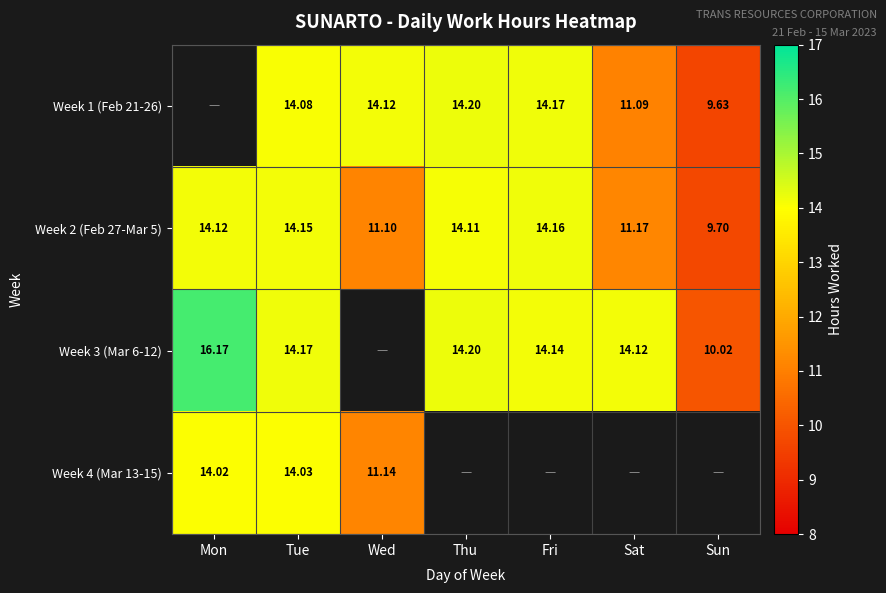

At which label does Week 2 (Feb 27-Mar 5) first exceed 14?

Mon